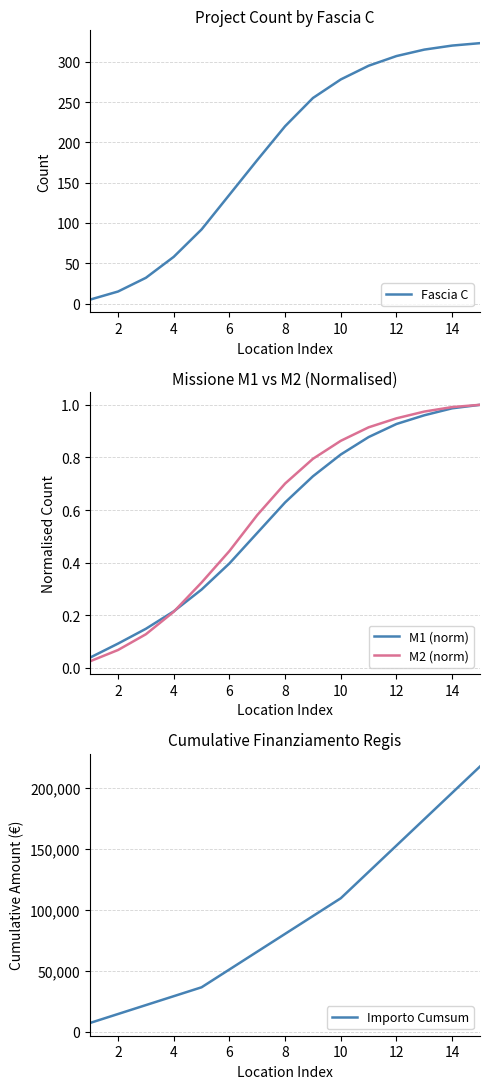

True or false: Fascia C and Importo Cumsum intersect in this chart.

False